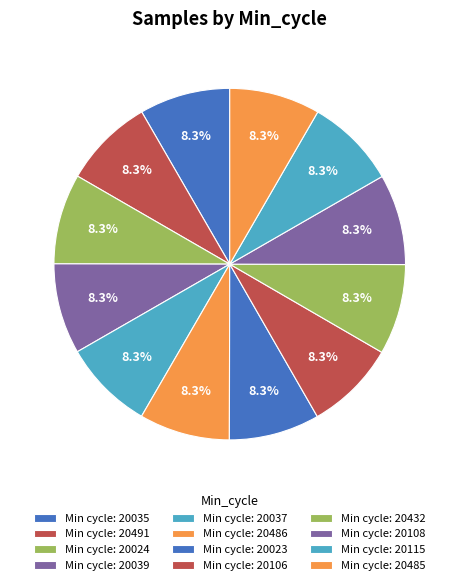

Does any single category account for the majority?

No